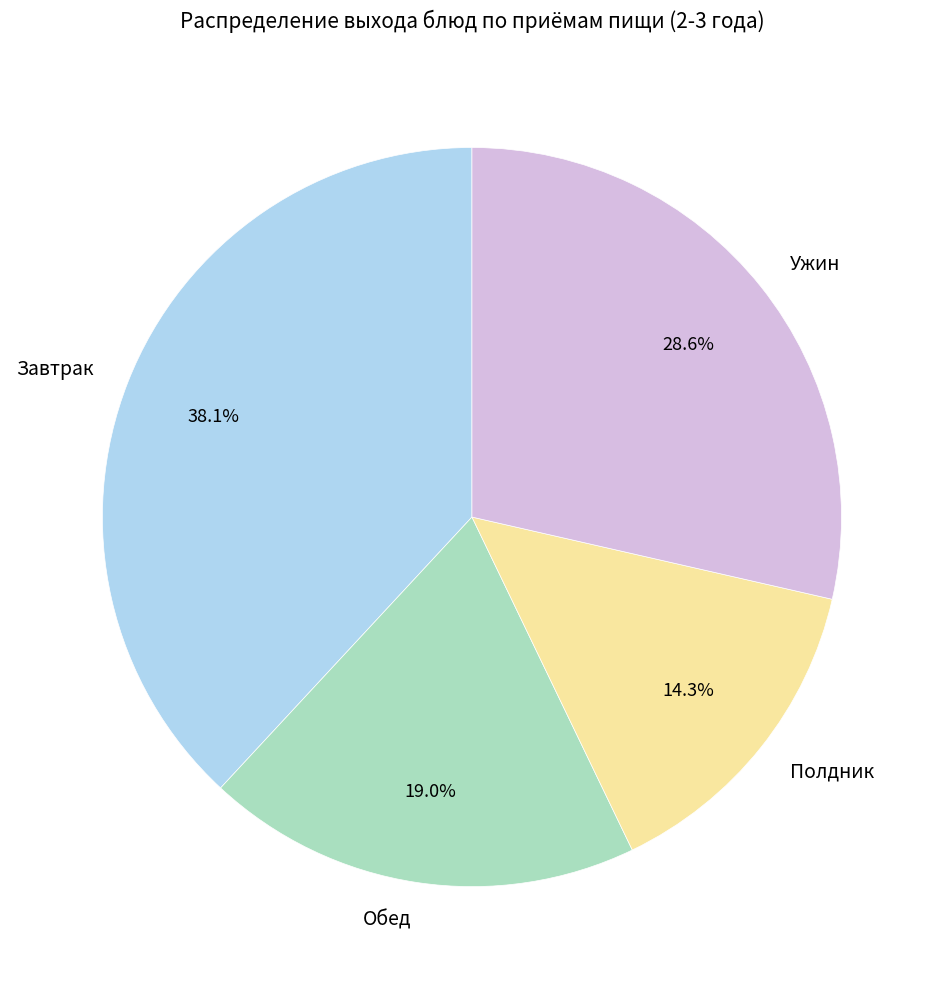

To the nearest percent, what is the combined percentage of Полдник and Ужин?

43%